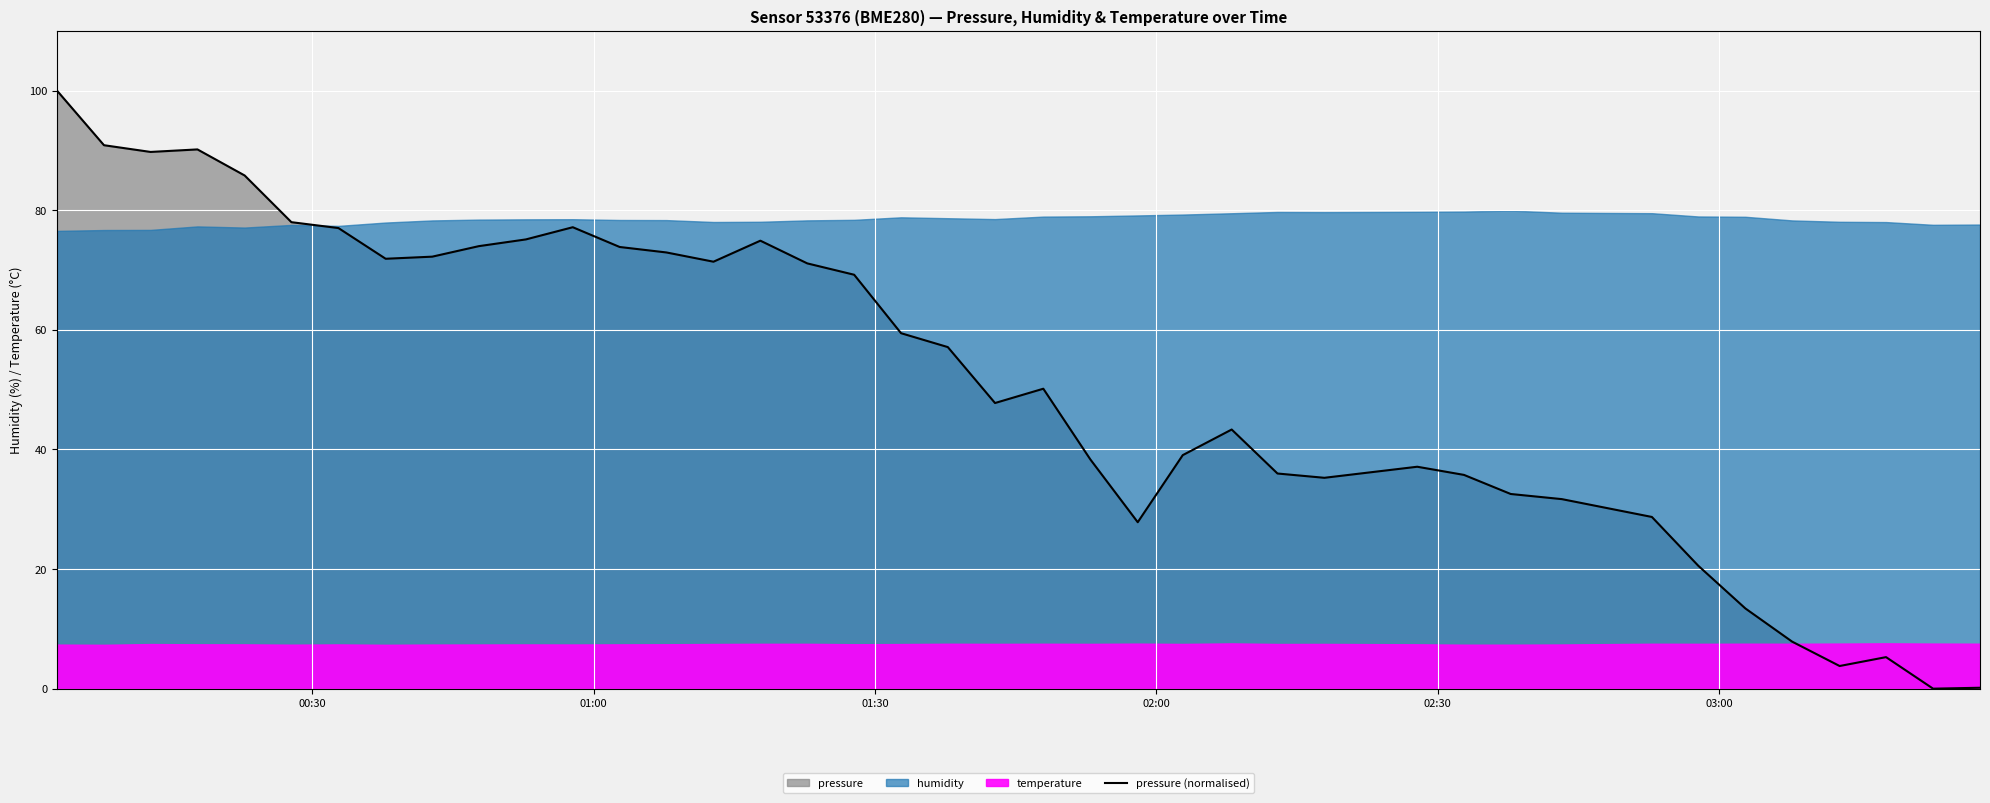

How many values are above zero?

39